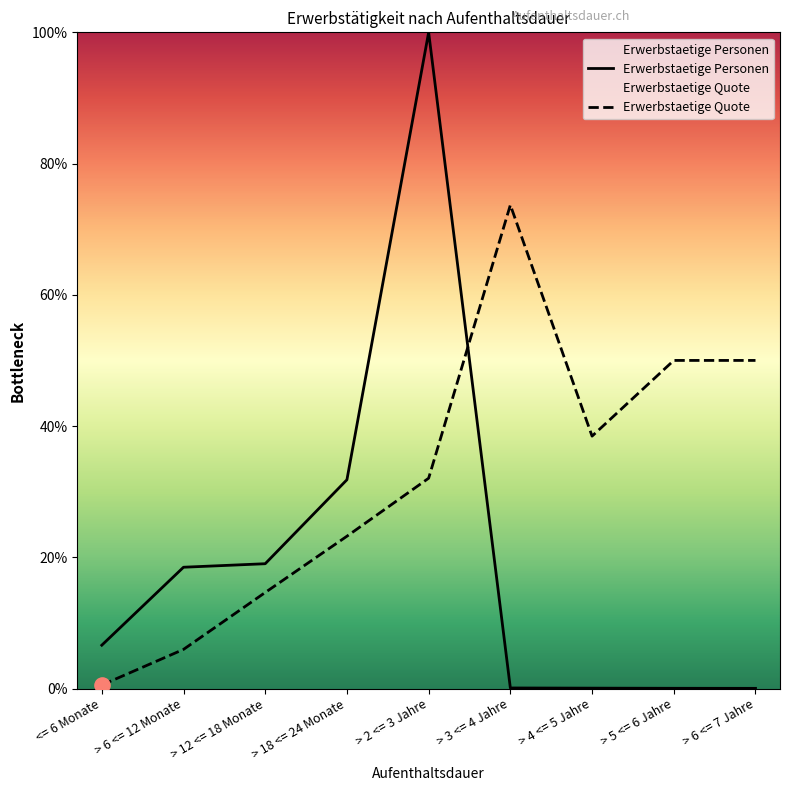

Which series contains the highest Y value?

Erwerbstaetige Personen